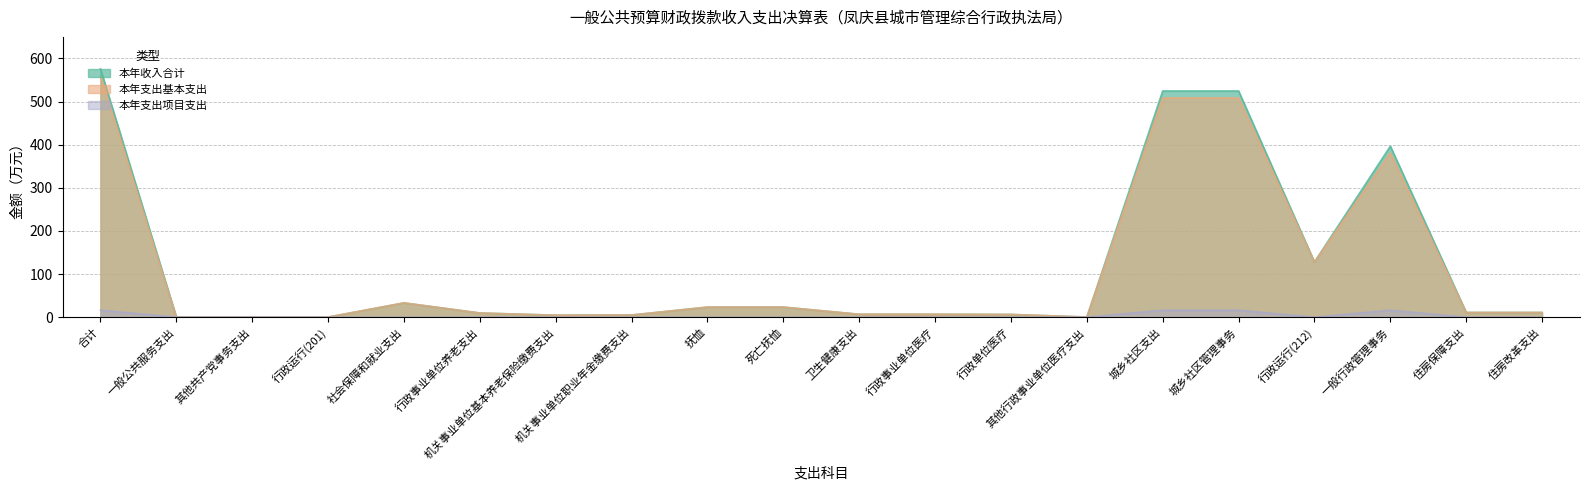

What position from the left is 一般行政管理事务?

18